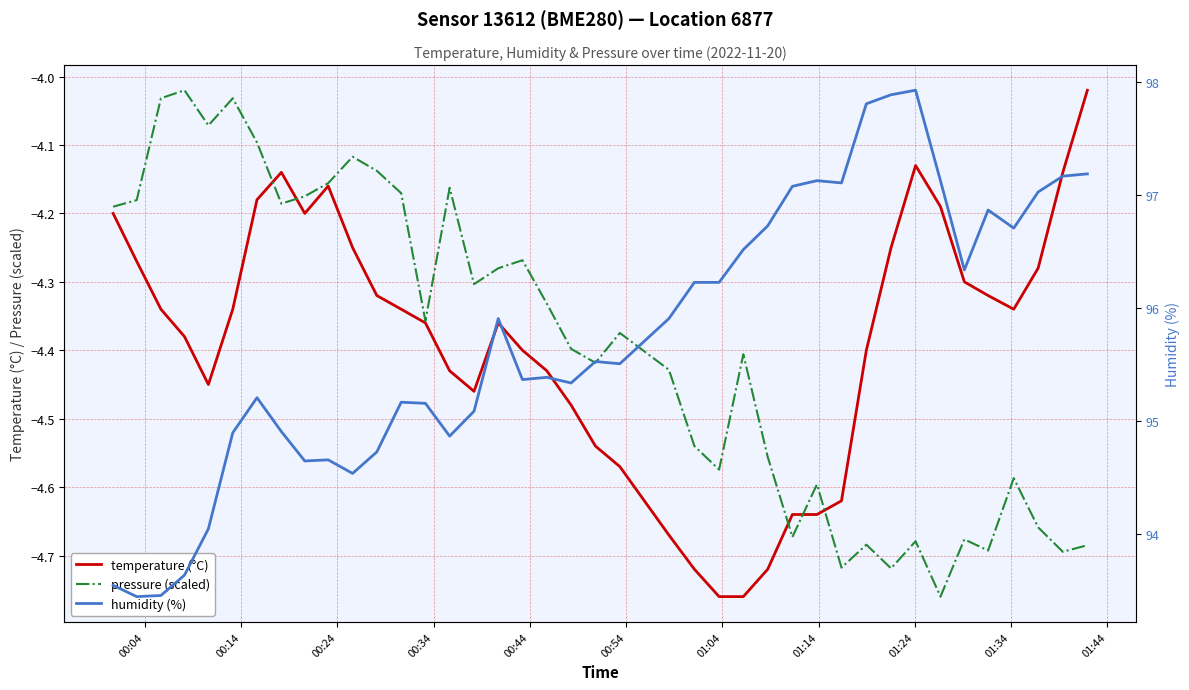

What is the lowest value of the temperature (°C) series?

-4.8